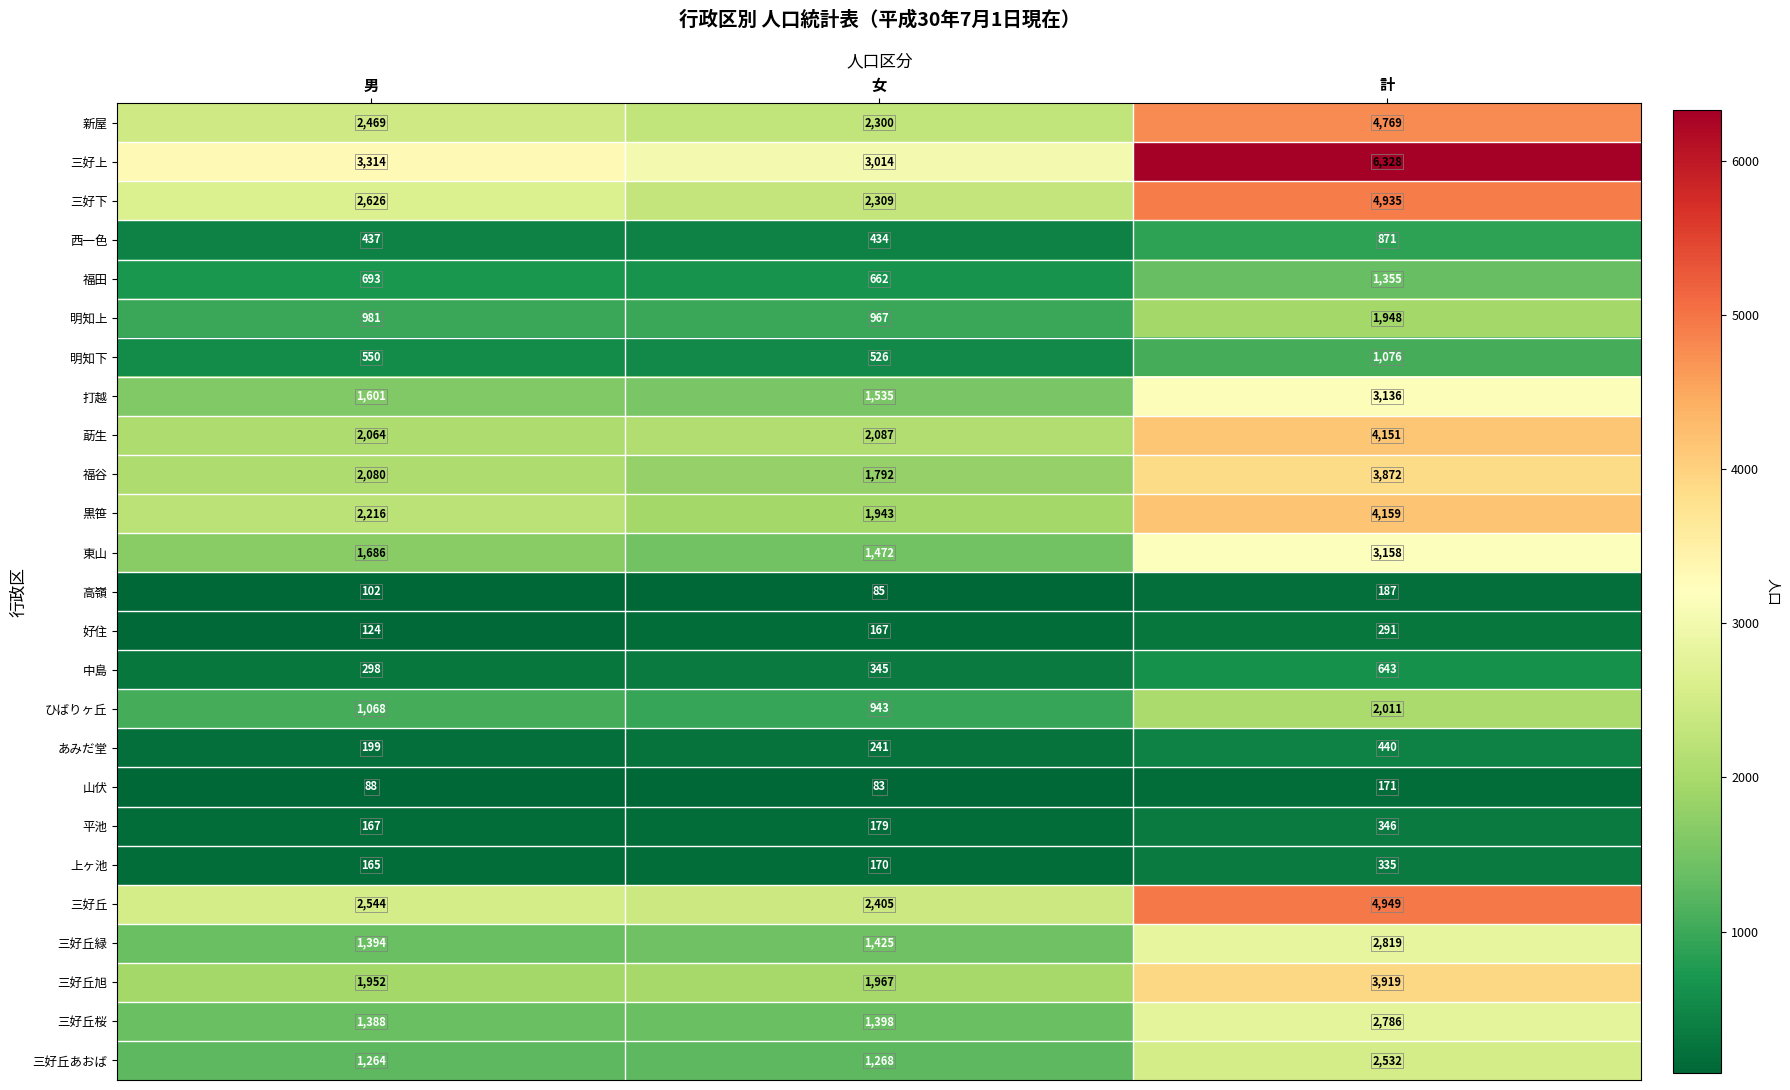

What is the total value across all series at 男?

31470